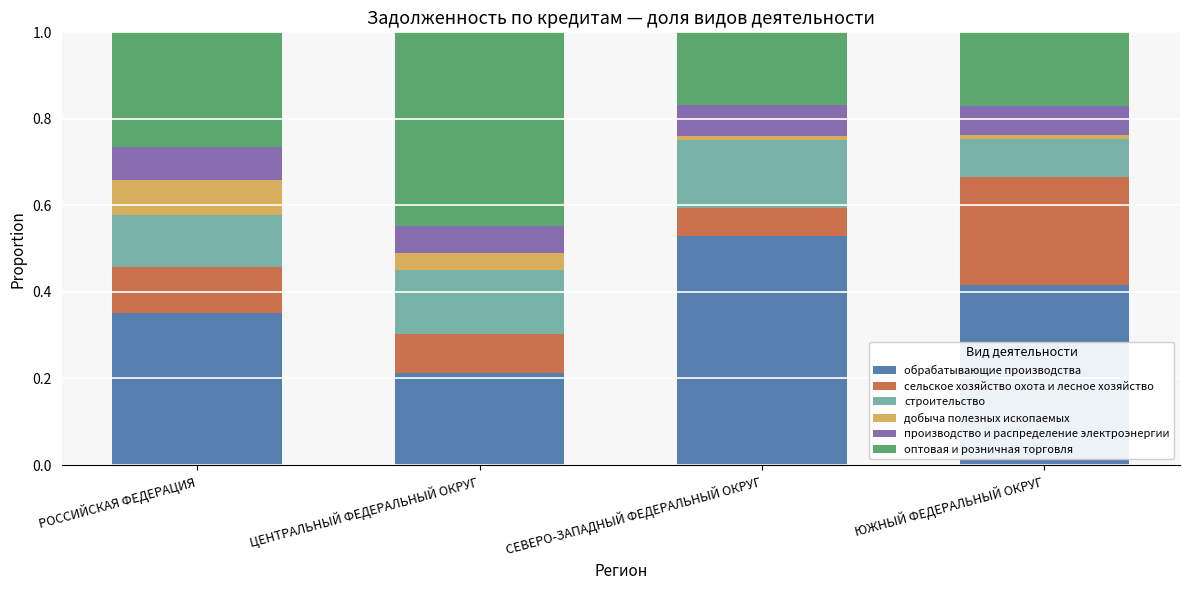

What is the total value across all series at РОССИЙСКАЯ ФЕДЕРАЦИЯ?

1.0